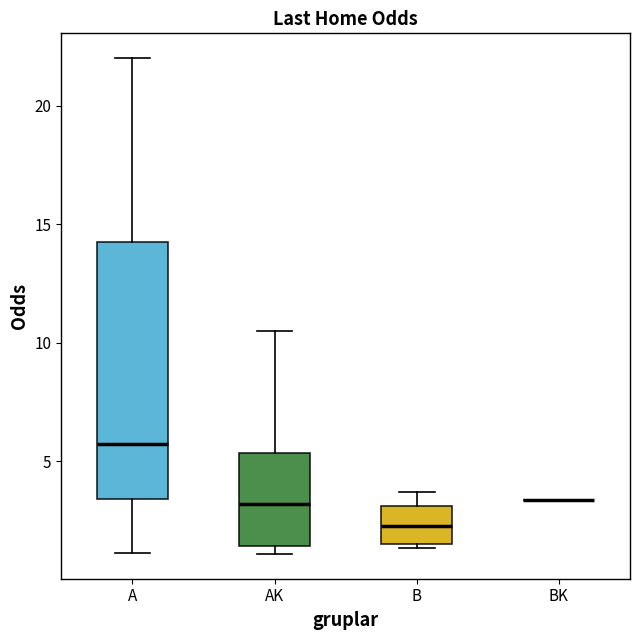

Where does the median line of the box for AK sit on the y-axis? The values are not printed on the chart, so give them approximately, as read against the axis.

3.0